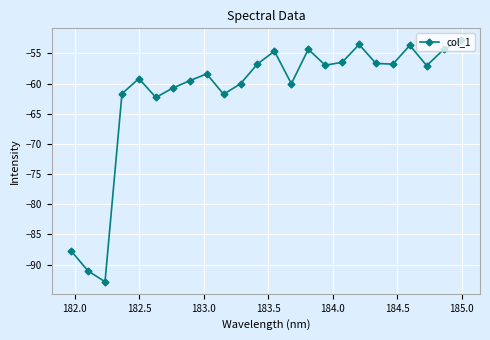

What is the minimum value shown in the chart?

-92.9